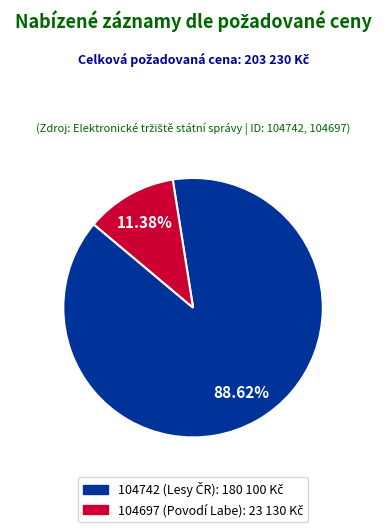

Is there a majority slice in this chart?

Yes